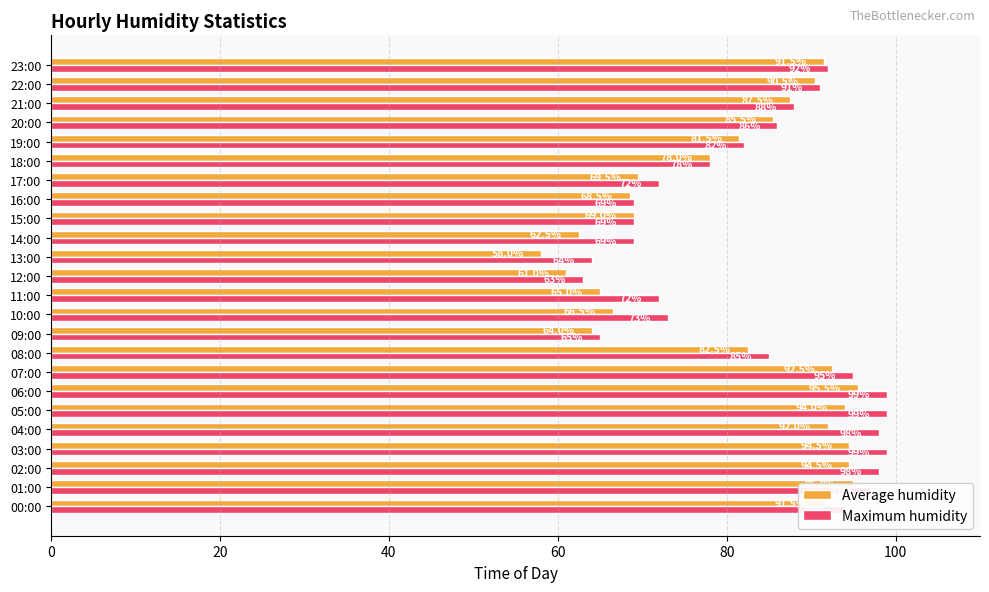

At which label does Maximum humidity reach its minimum?

12:00